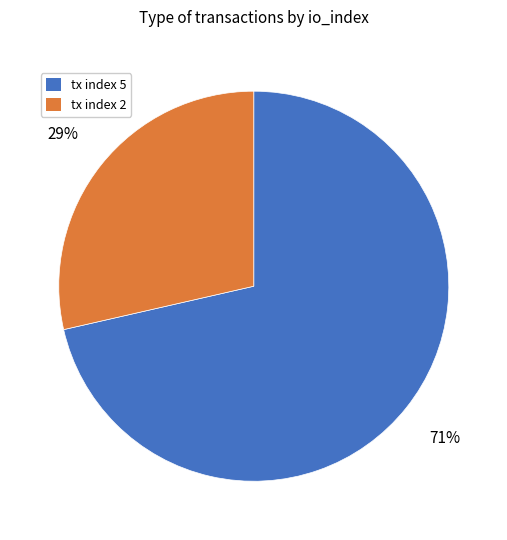

What is the majority slice?

tx index 5